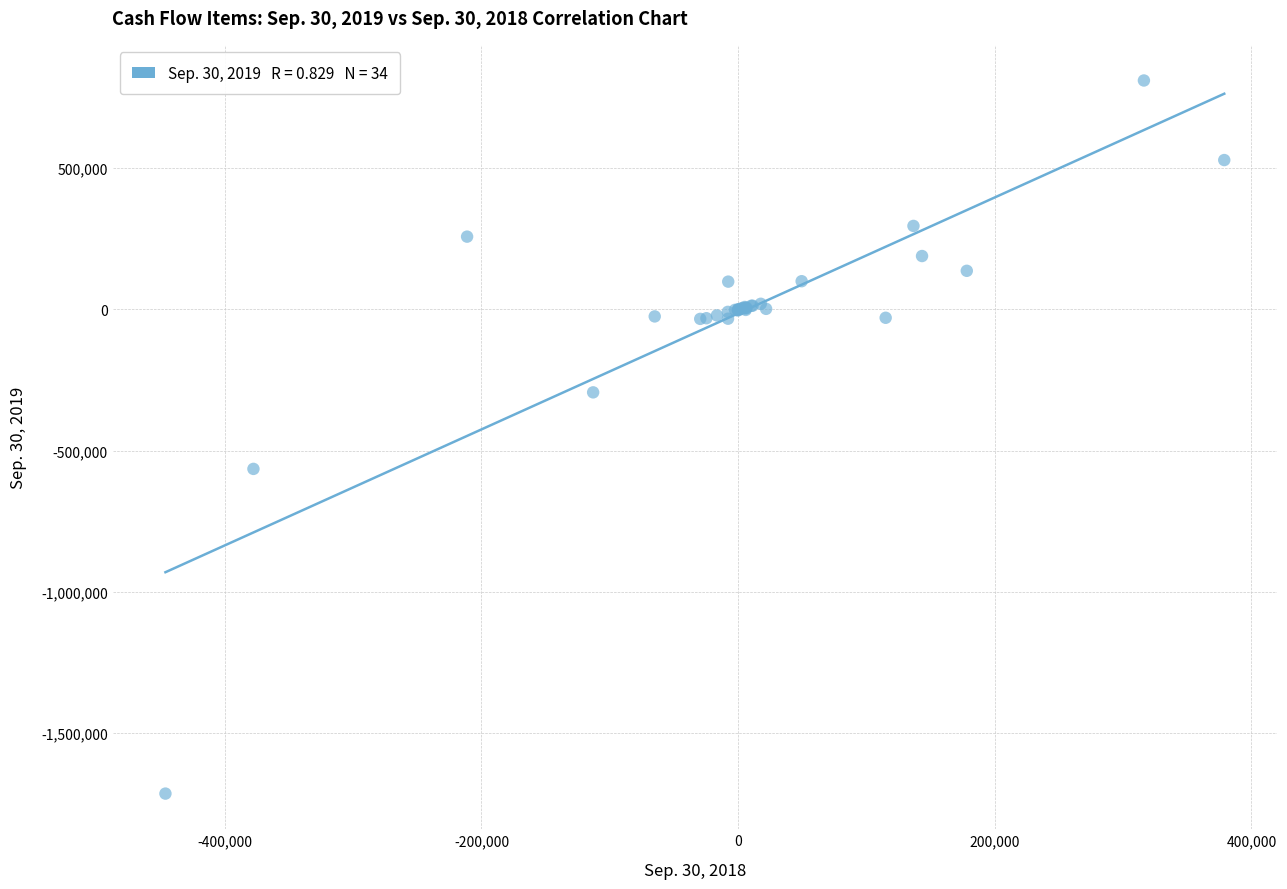

What Y value in the scatter plot is closest to -451701?

-564457